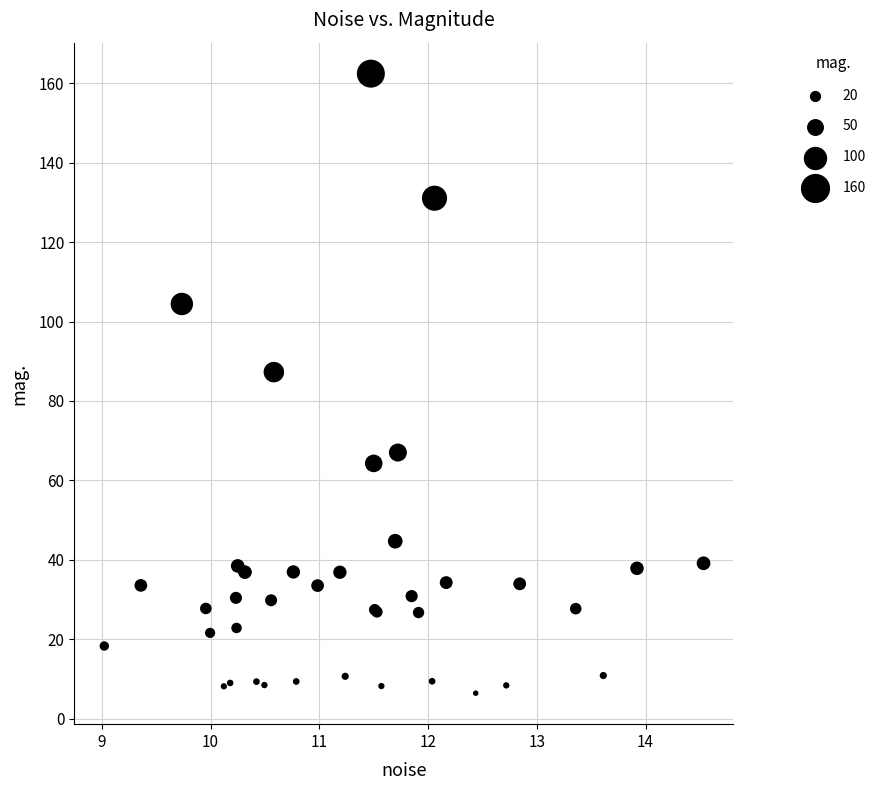

What Y value in the scatter plot is closest to 84?

87.3